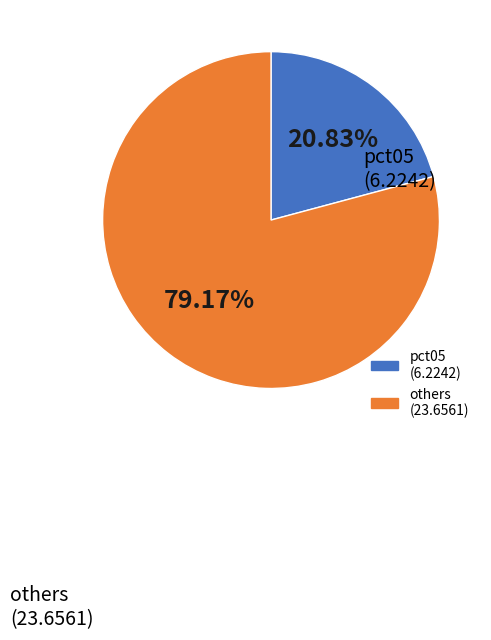

Is there any slice that represents more than half of the pie?

Yes